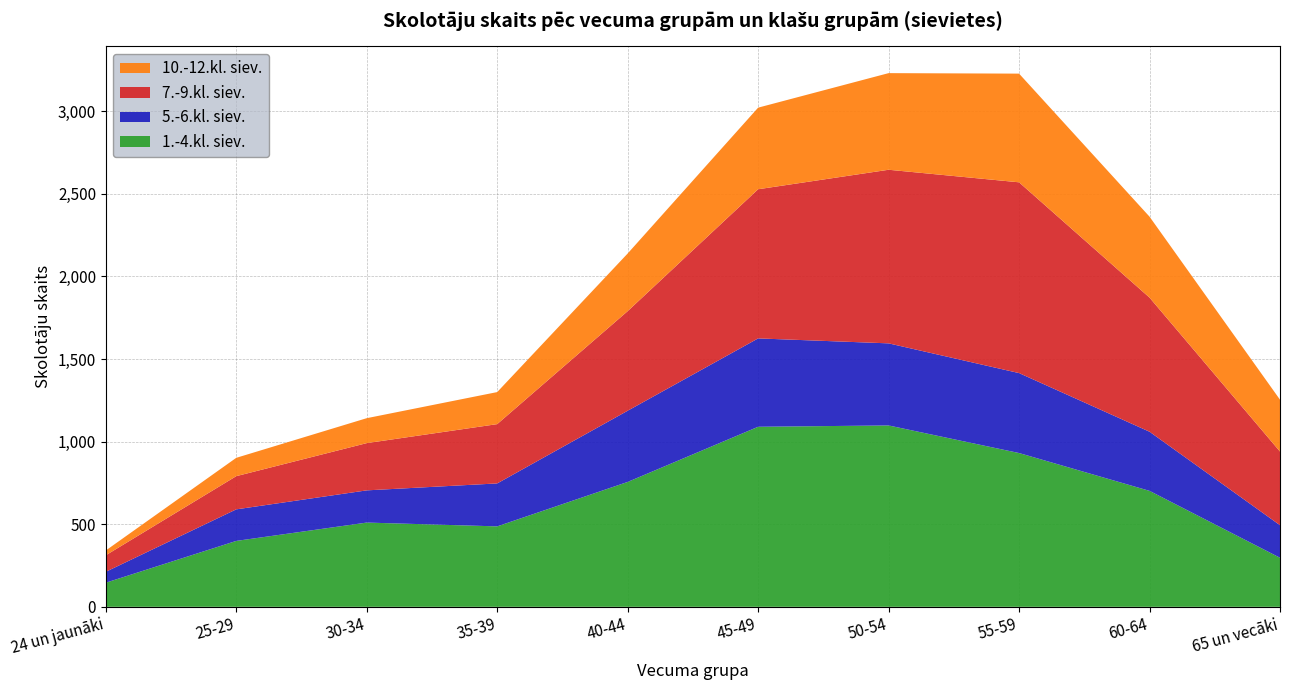

Reading left to right, list all the values displayed in this chart.

1.-4.kl. siev.: 24 un jaunāki=146	25-29=399	30-34=510	35-39=487	40-44=756	45-49=1090	50-54=1098	55-59=931	60-64=702	65 un vecāki=297
5.-6.kl. siev.: 24 un jaunāki=66	25-29=191	30-34=195	35-39=260	40-44=431	45-49=535	50-54=497	55-59=484	60-64=358	65 un vecāki=197
7.-9.kl. siev.: 24 un jaunāki=100	25-29=201	30-34=286	35-39=359	40-44=603	45-49=903	50-54=1051	55-59=1155	60-64=812	65 un vecāki=446
10.-12.kl. siev.: 24 un jaunāki=29	25-29=111	30-34=151	35-39=194	40-44=349	45-49=494	50-54=585	55-59=658	60-64=490	65 un vecāki=314